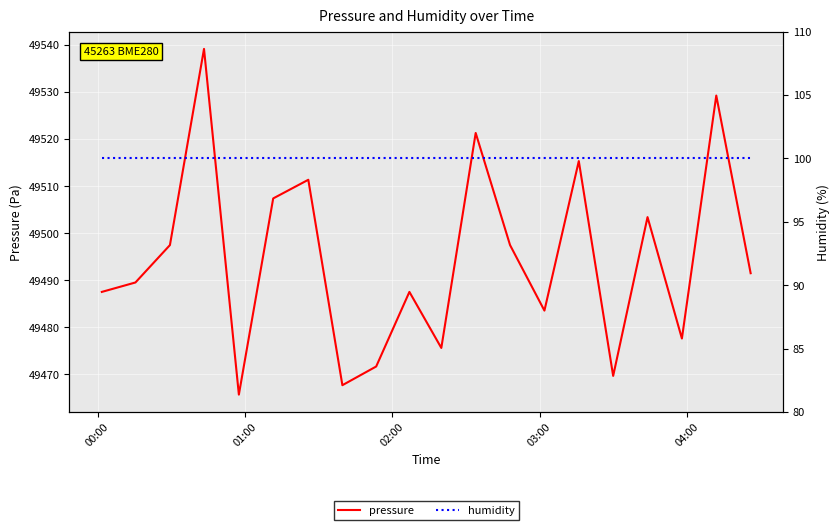

True or false: humidity has more than 0 points higher than both neighbors.

False